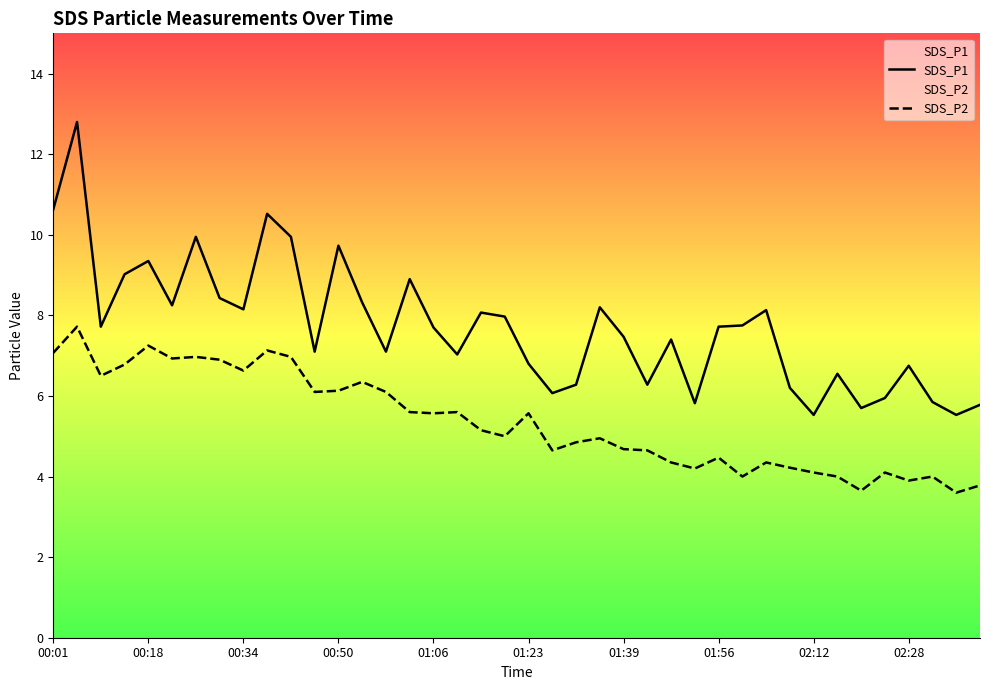

List the series in order of their peak value, lowest first.

SDS_P2, SDS_P1